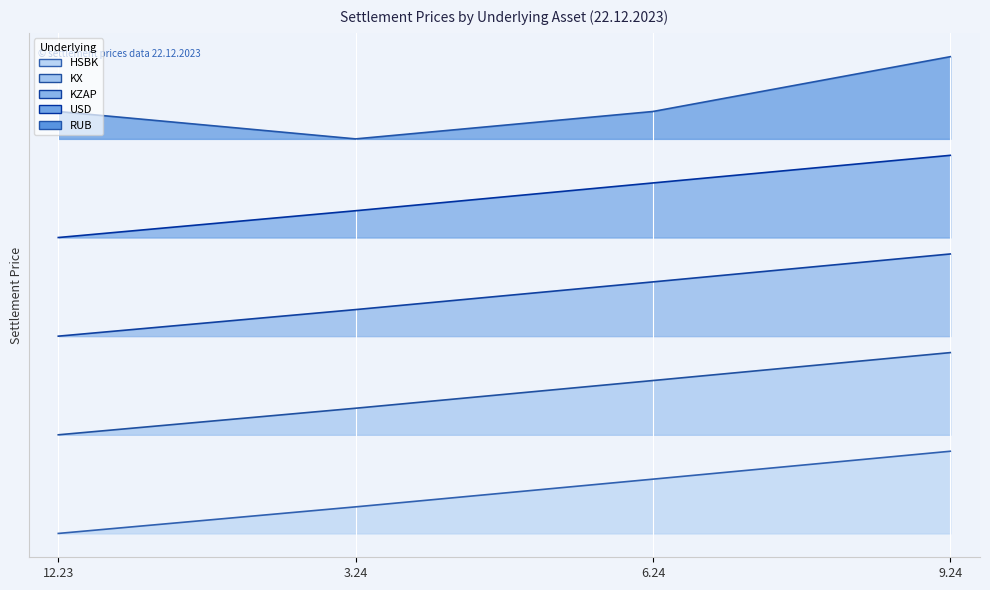

Which series changed the most between 3.24 and 9.24?

RUB